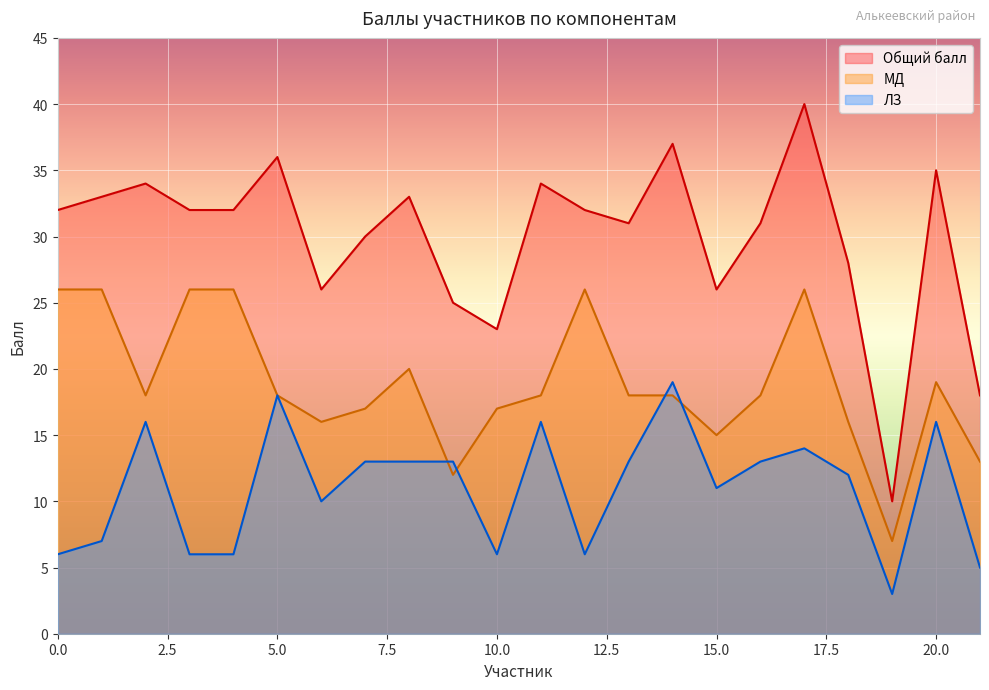

Reading left to right, what are all the values shown in this chart?

Общий балл: 32	33	34	32	32	36	26	30	33	25	23	34	32	31	37	26	31	40	28	10	35	18
МД: 26	26	18	26	26	18	16	17	20	12	17	18	26	18	18	15	18	26	16	7	19	13
ЛЗ: 6	7	16	6	6	18	10	13	13	13	6	16	6	13	19	11	13	14	12	3	16	5